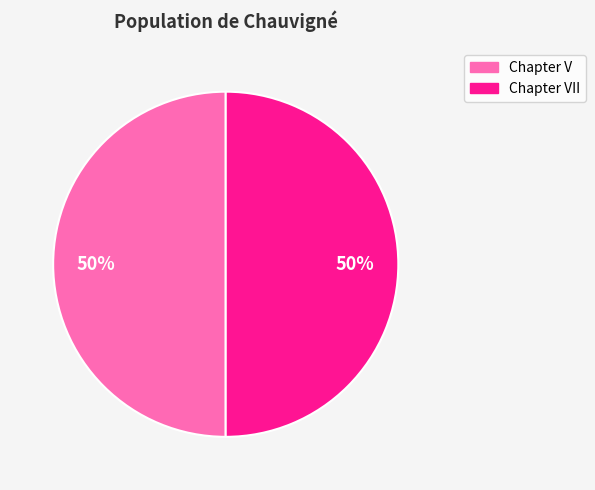

How many segments does this pie chart have?

2